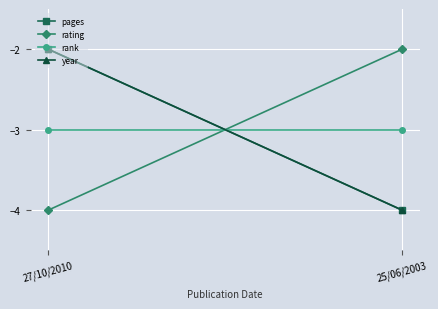

Is the value of year at 27/10/2010 greater than the value of rating at 25/06/2003?

No